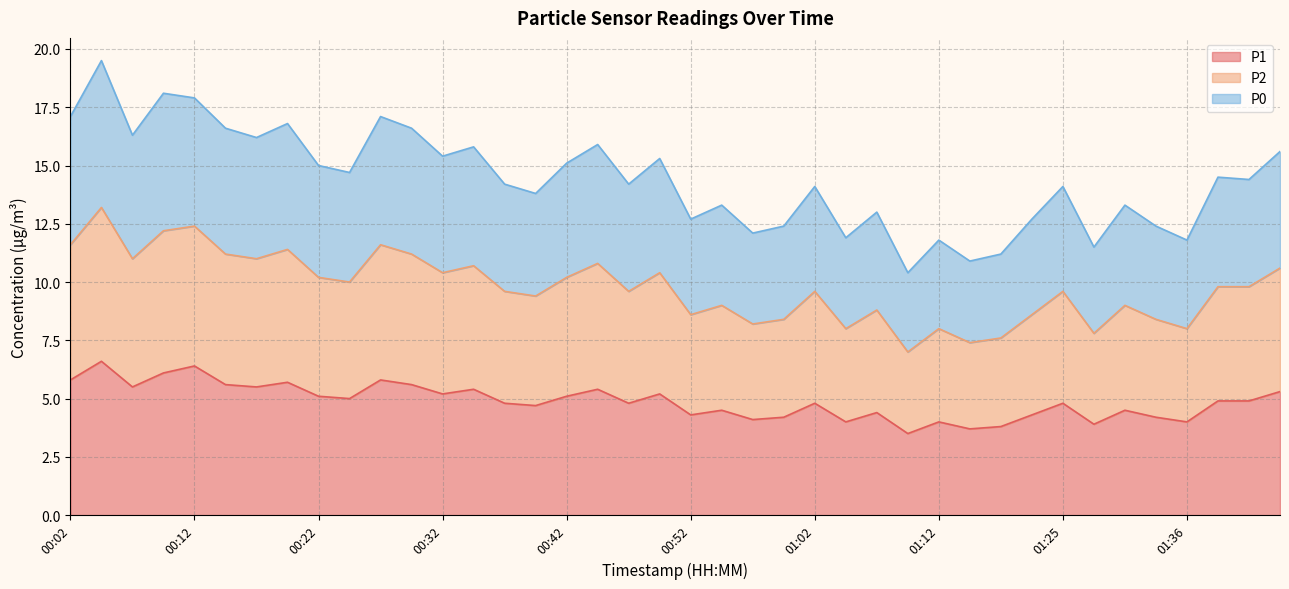

What is the average value of the P1 series?

4.9